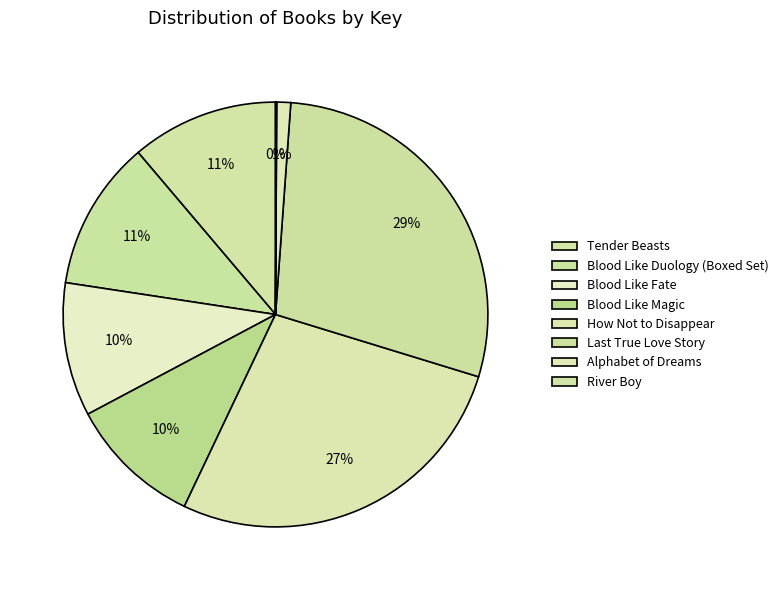

What percentage is NOT represented by Blood Like Duology (Boxed Set)?

88.6%